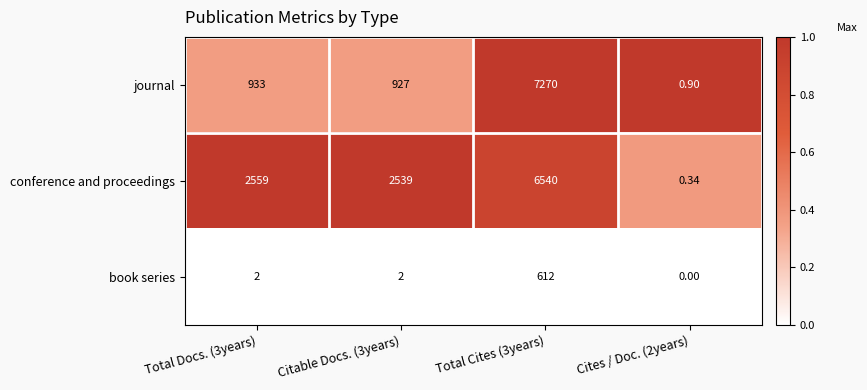

Between Total Cites (3years) and Cites / Doc. (2years), which series saw the biggest shift?

journal